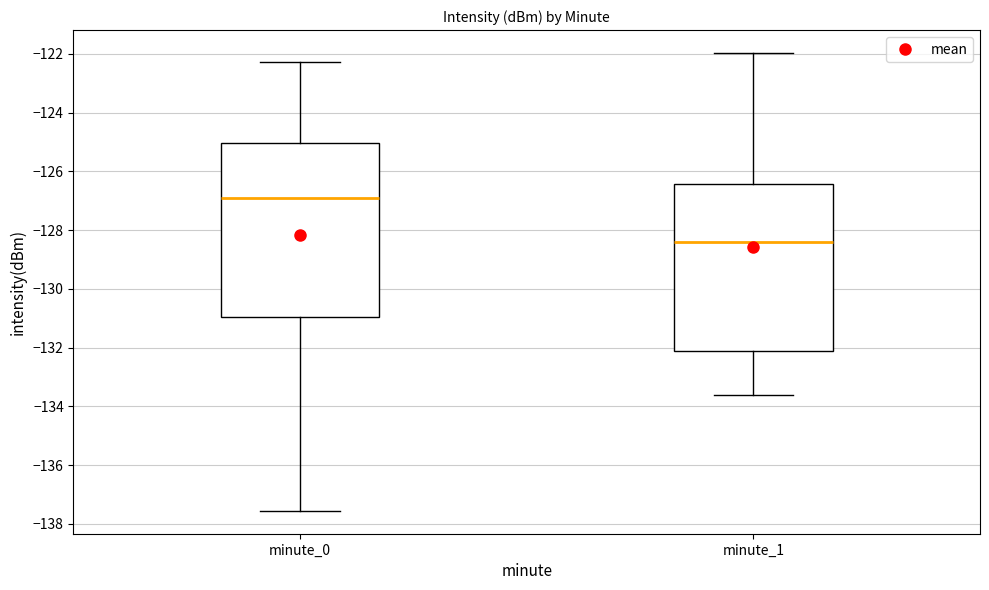

Reading left to right, read every box against the y-axis: the position of its median line, the range the box covers, and the ends of its whiskers. The values are not printed on the chart, so give them approximately, as read against the axis.

minute_0: median -127.0, box -131.0 to -125.0, whiskers -137.6 to -122.2
minute_1: median -128.4, box -132.2 to -126.4, whiskers -133.6 to -122.0